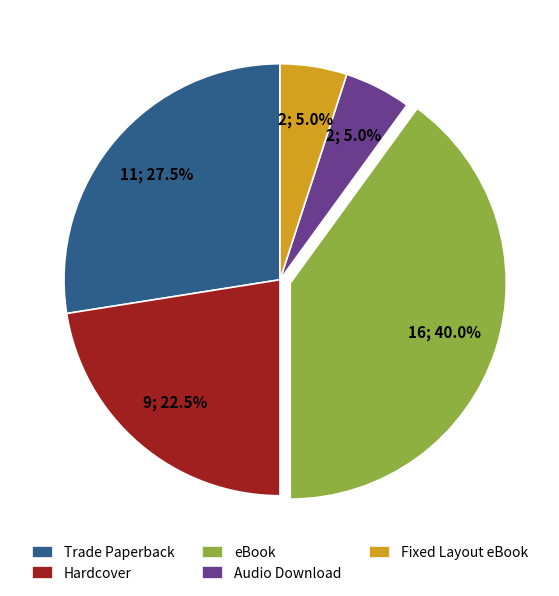

What percentage do Audio Download and Trade Paperback together represent?

32.5%